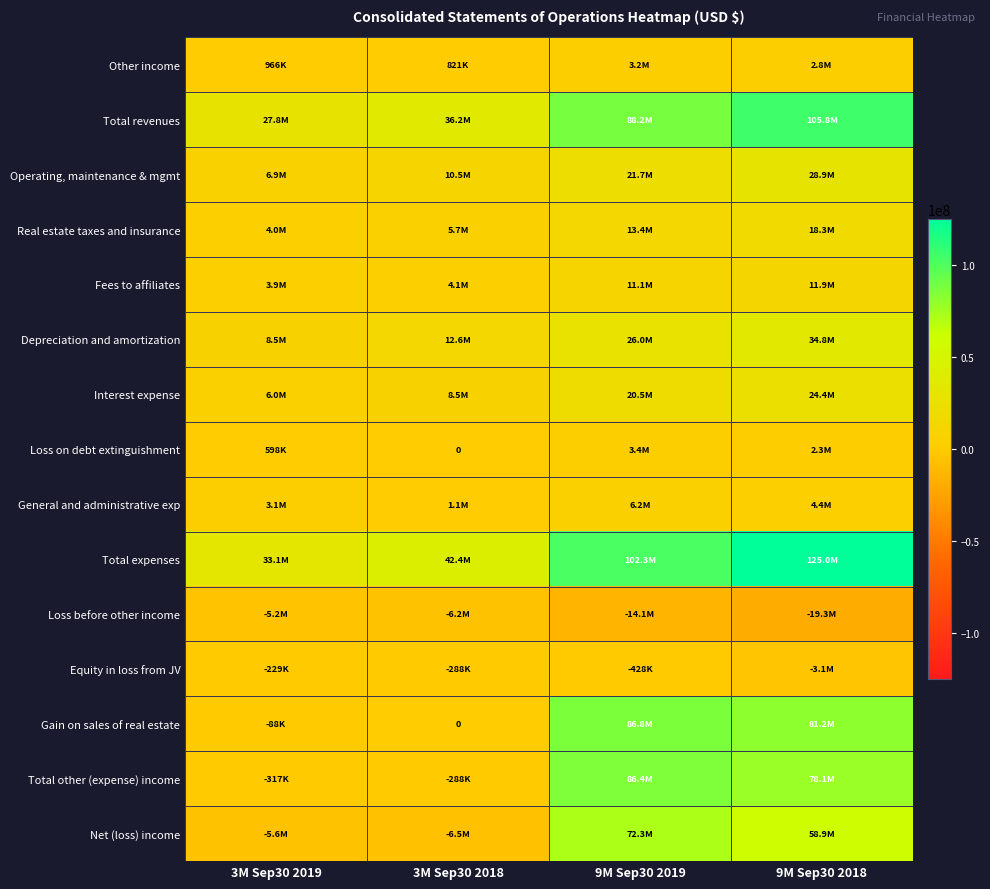

List the series in order of their peak value, highest first.

Total expenses, Total revenues, Gain on sales of real estate, Total other (expense) income, Net (loss) income, Depreciation and amortization, Operating, maintenance & mgmt, Interest expense, Real estate taxes and insurance, Fees to affiliates, General and administrative exp, Loss on debt extinguishment, Other income, Equity in loss from JV, Loss before other income